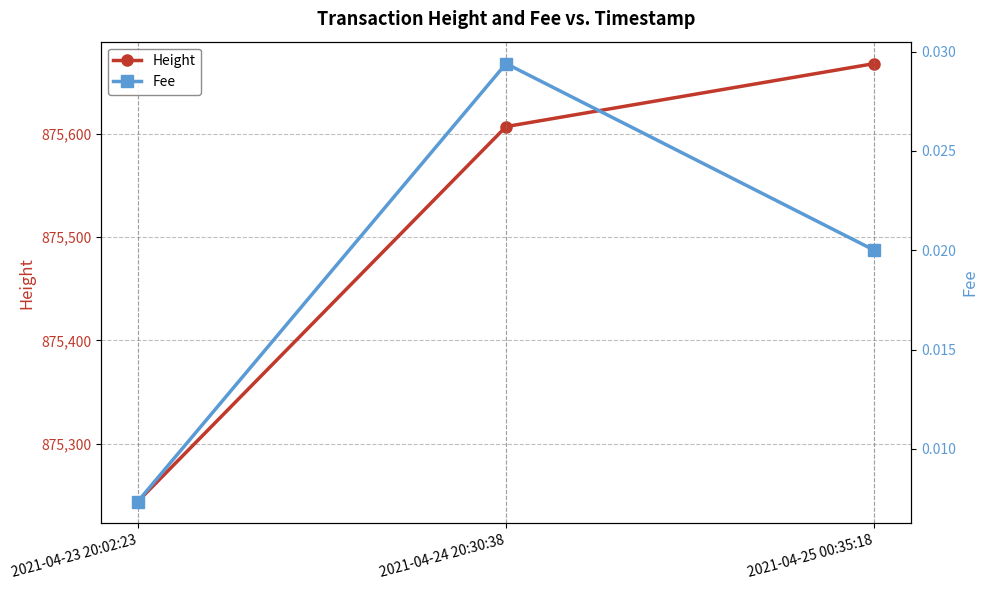

How many values in the Height series are below 875607?

1